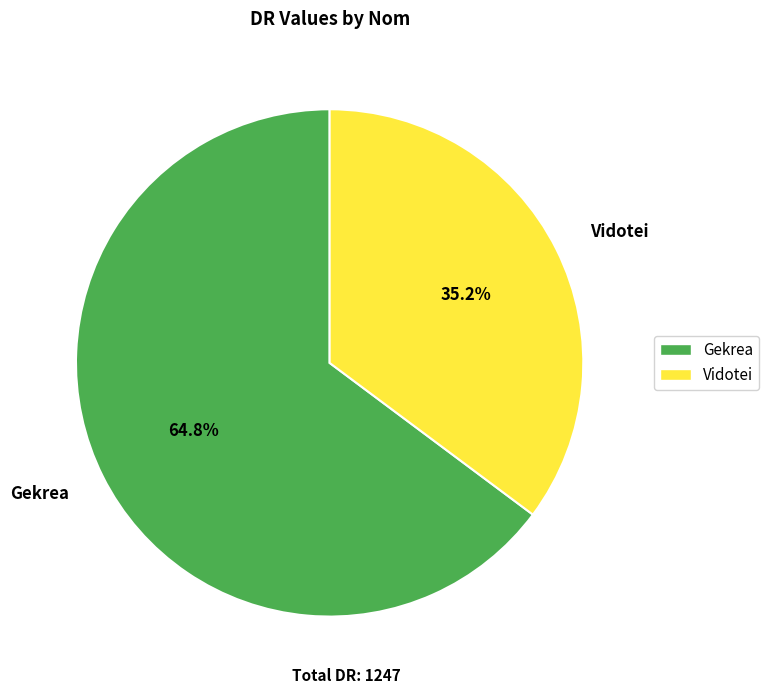

To the nearest percent, what is the combined percentage of Gekrea and Vidotei?

100%